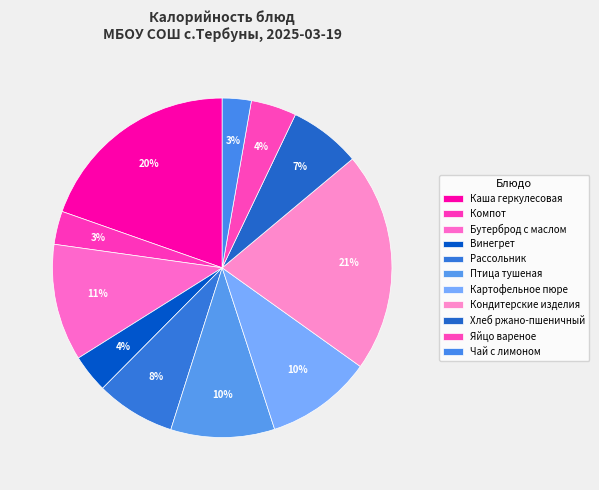

To the nearest percent, what is the average slice percentage?

9%